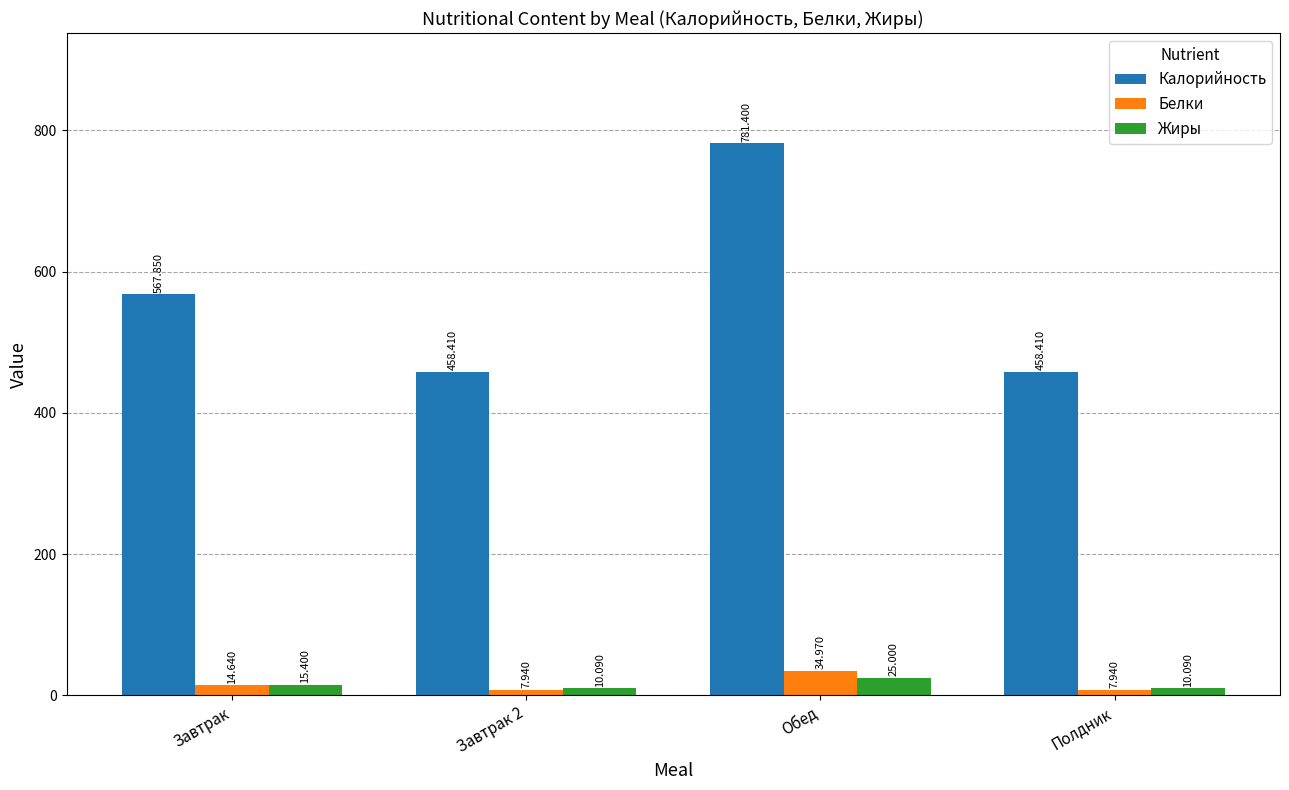

At which label does Жиры first exceed 15?

Завтрак